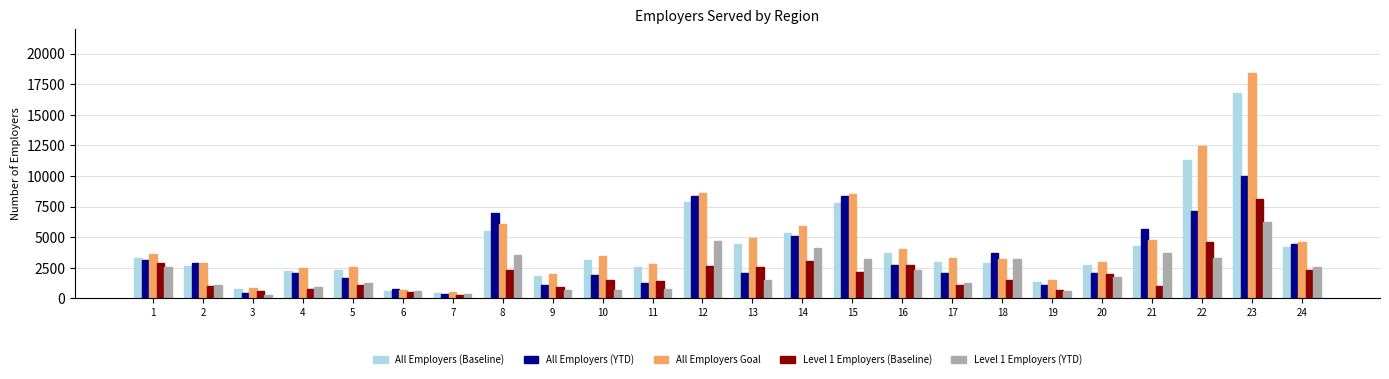

Between 5 and 14, which series saw the biggest shift?

All Employers (YTD)